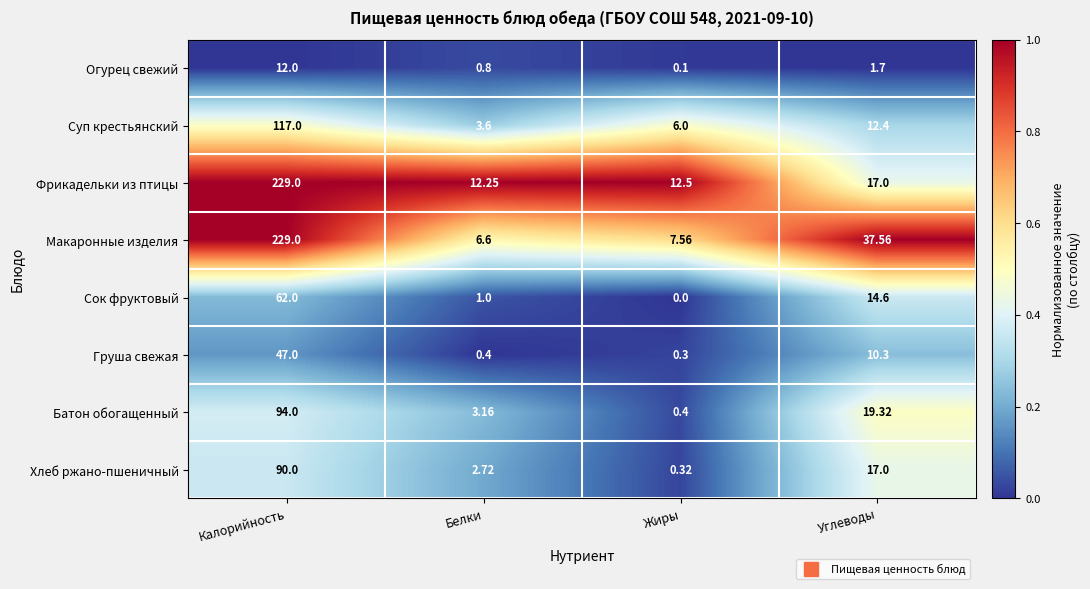

At which label does Фрикадельки из птицы first exceed 17?

Калорийность